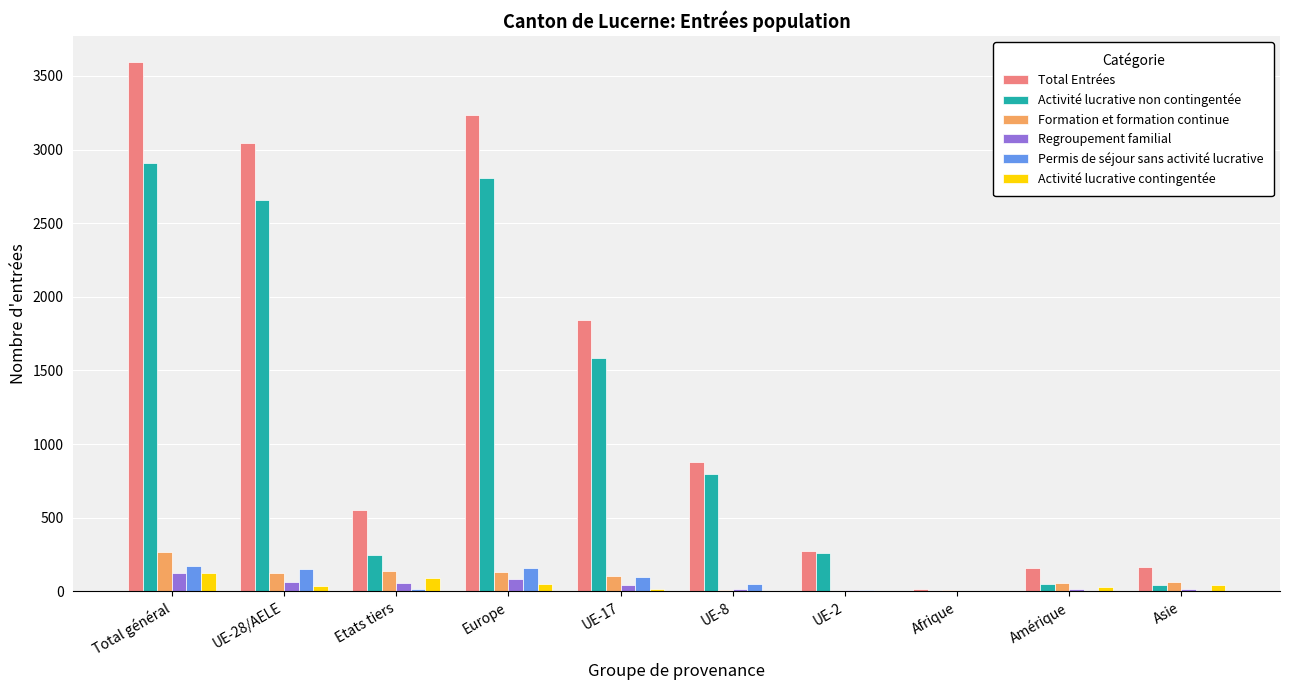

Which series changed the most between Total général and Etats tiers?

Total Entrées